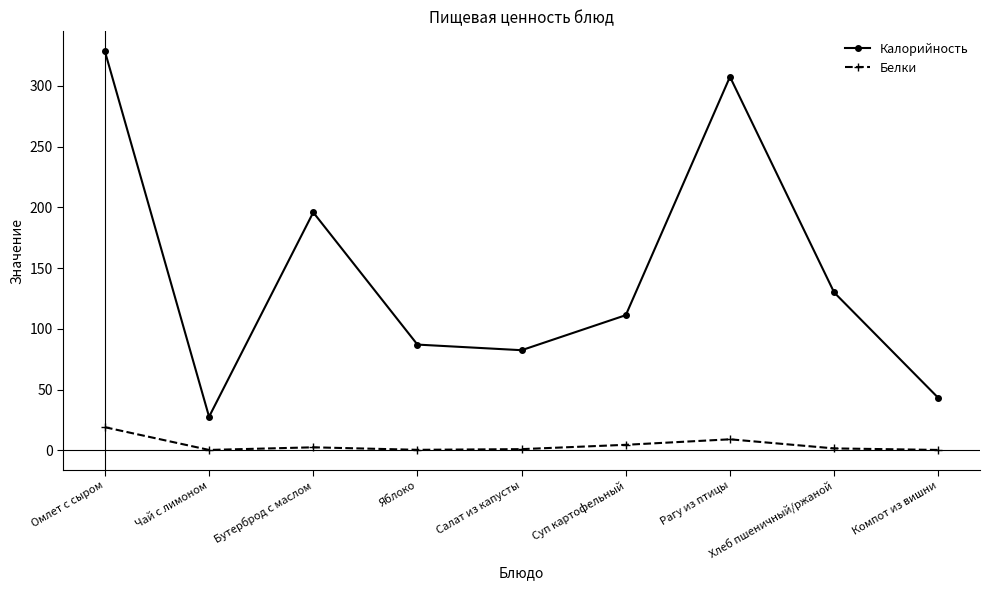

What is the spread (max minus min) of values at Омлет с сыром?

309.4